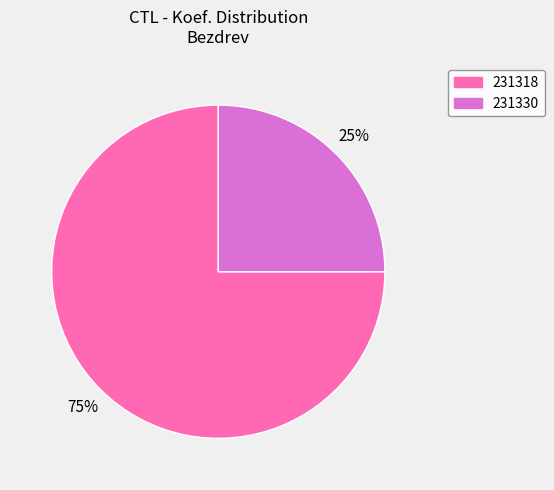

To the nearest percent, what is the difference between the 231330 and 231318 slice percentages?

50%